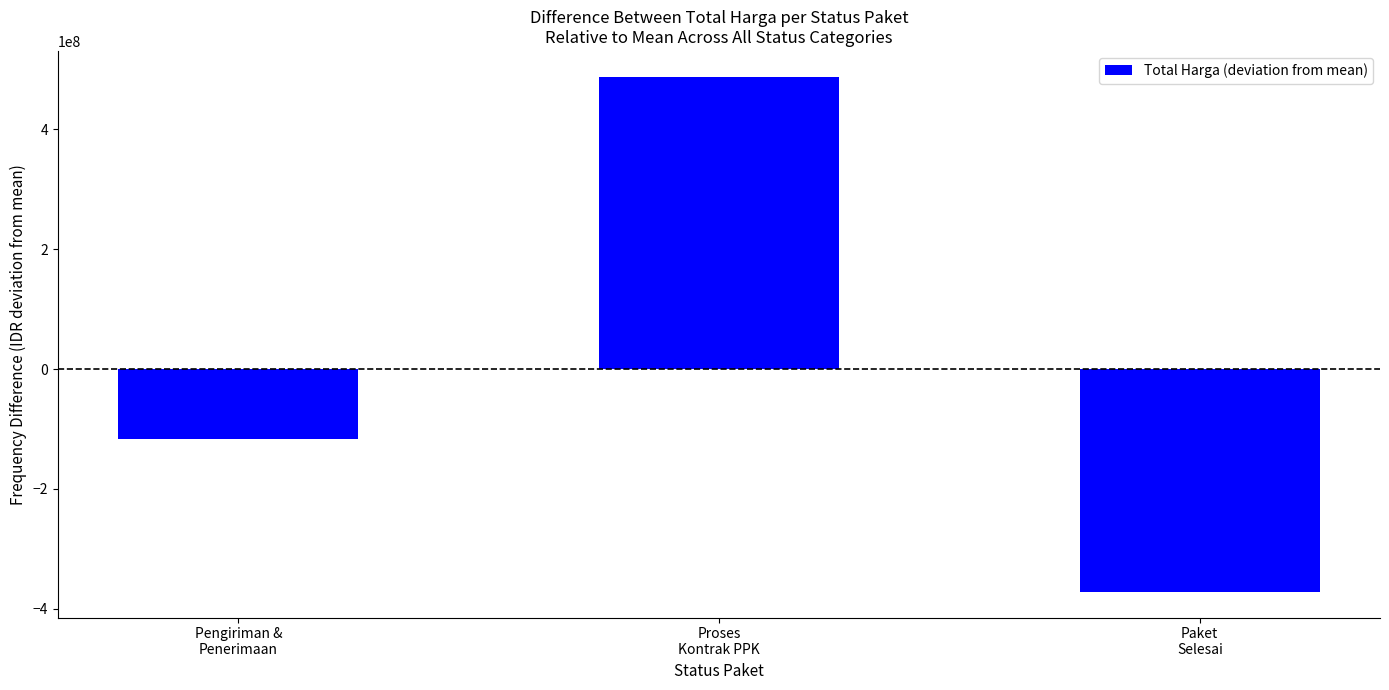

What position from the right is Paket
Selesai?

1